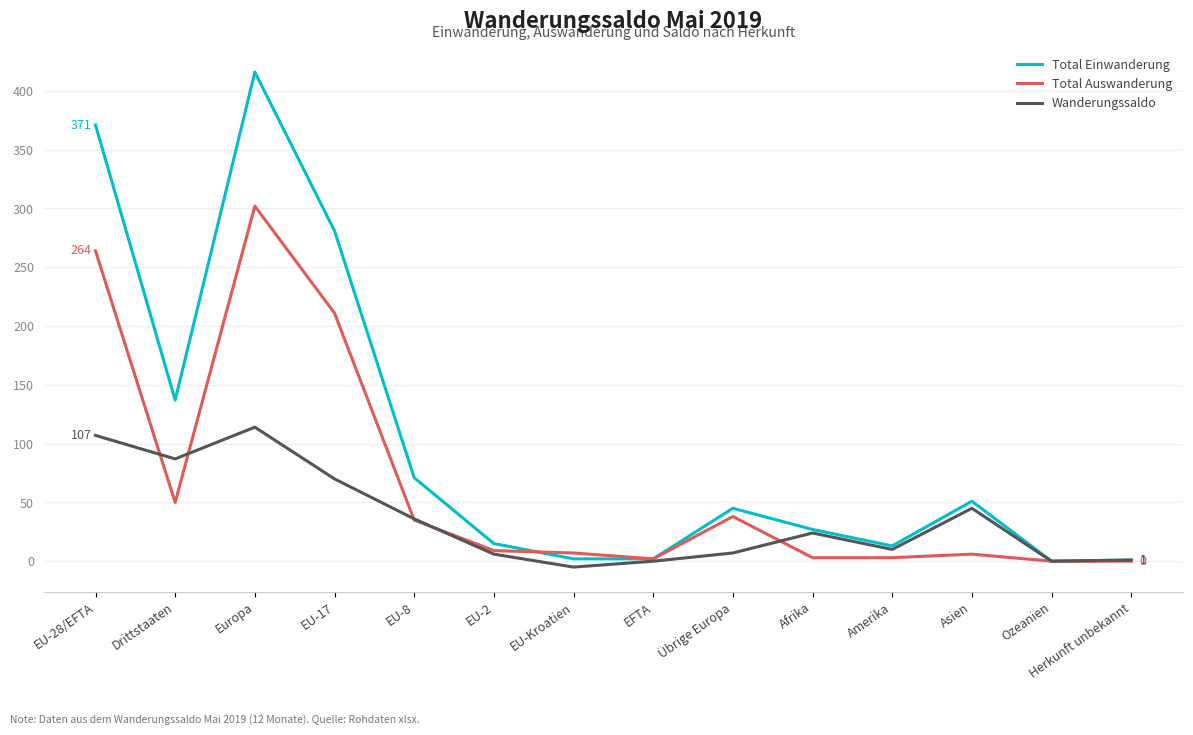

True or false: Total Einwanderung has a value of 0 at Ozeanien.

True